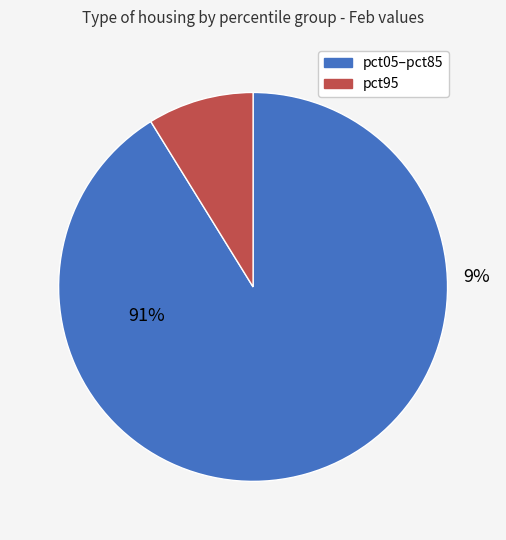

Is it true that pct05 is 6% of the pie?

False